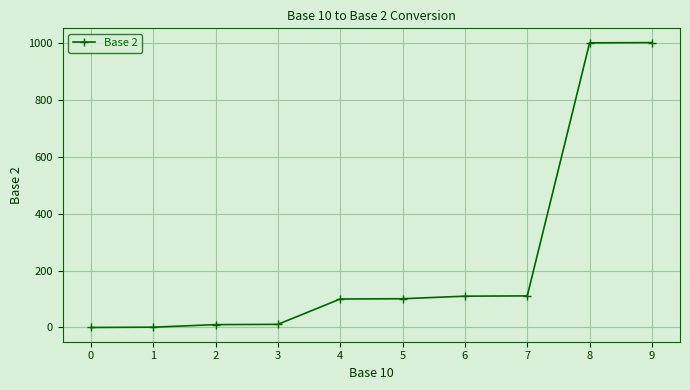

How many lines are shown in the chart?

1